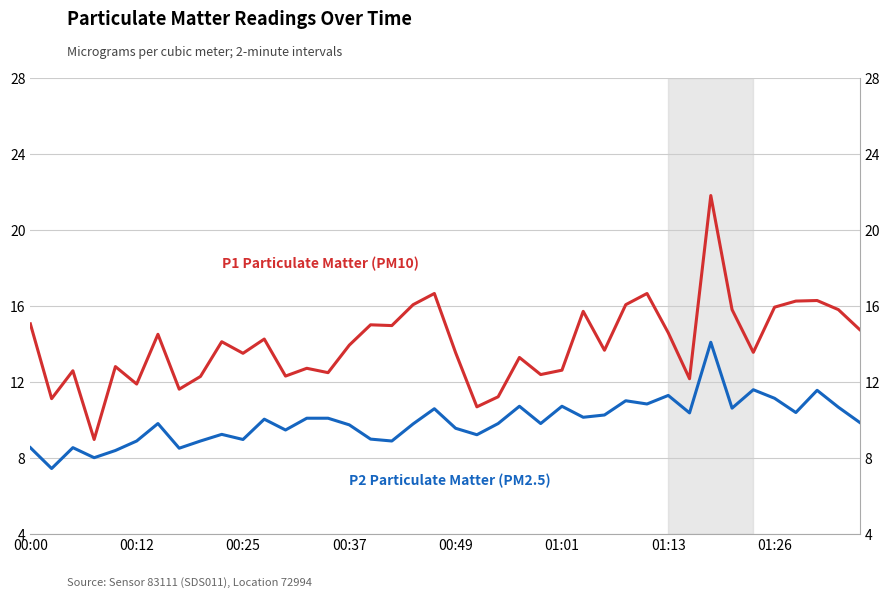

True or false: P1 Particulate Matter (PM10) and P2 Particulate Matter (PM2.5) cross at least once.

False